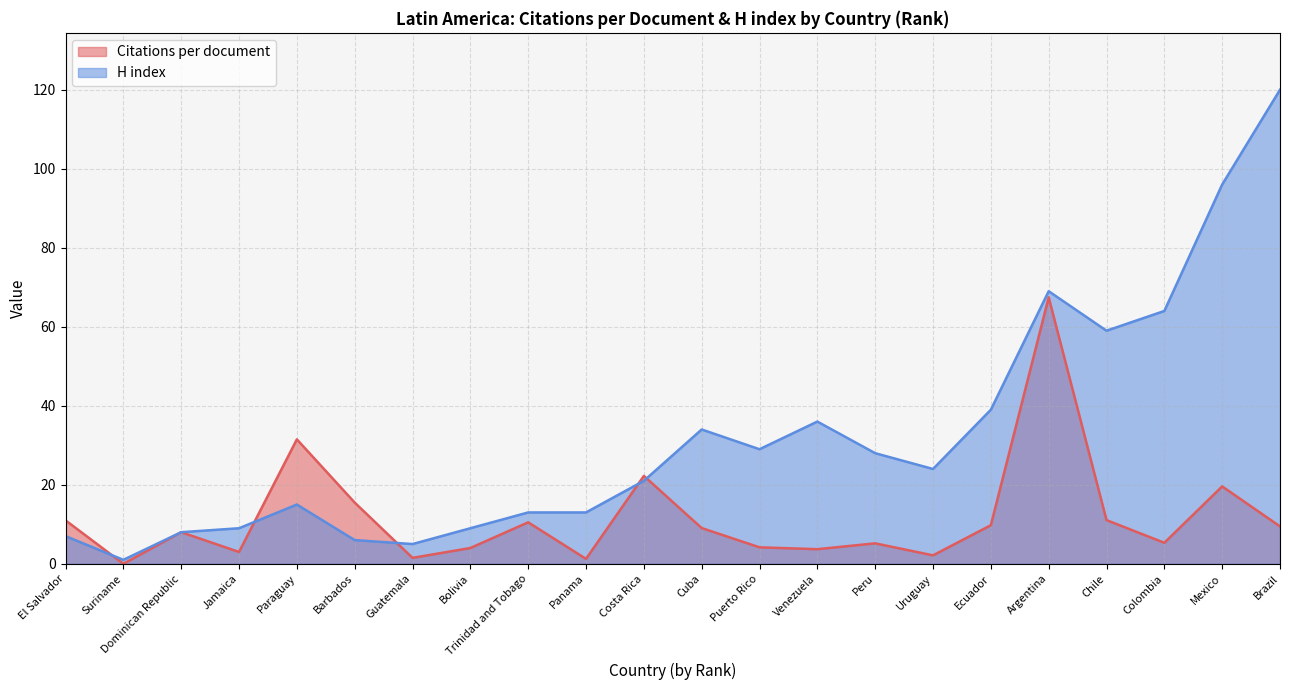

Which series has the largest total across all categories?

H index